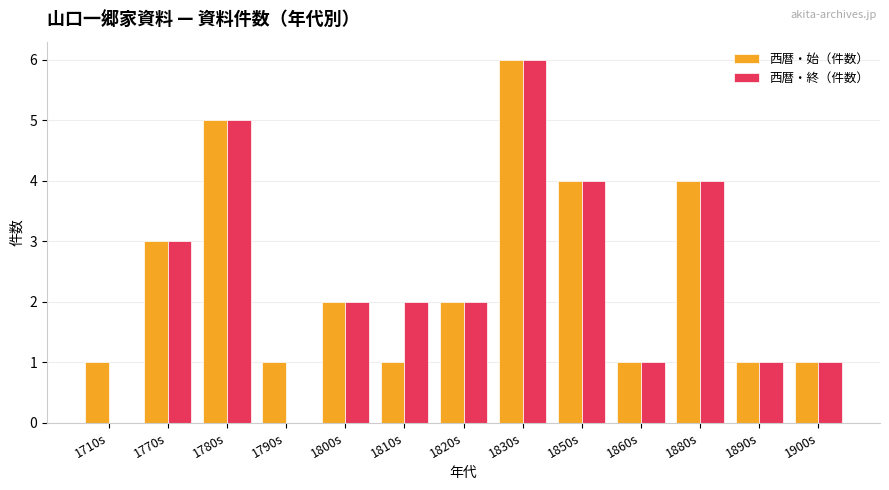

What are all the series names shown in the legend?

西暦・始（件数）, 西暦・終（件数）